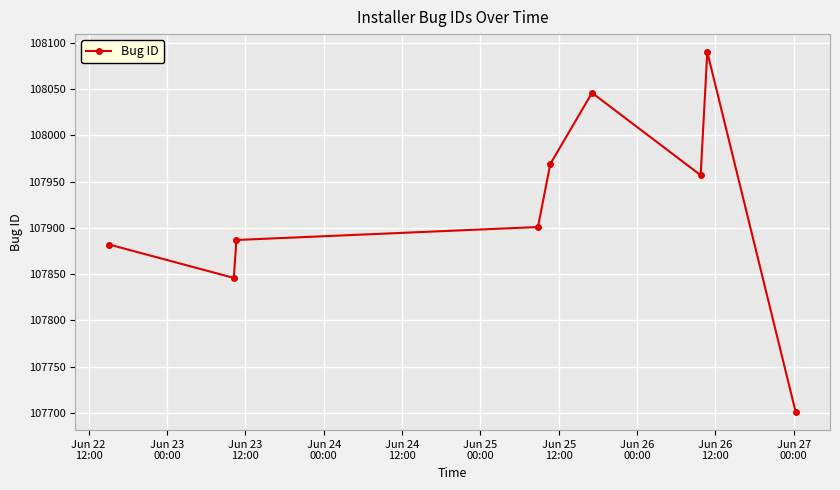

What is the value of the 7th point from the left?

107957